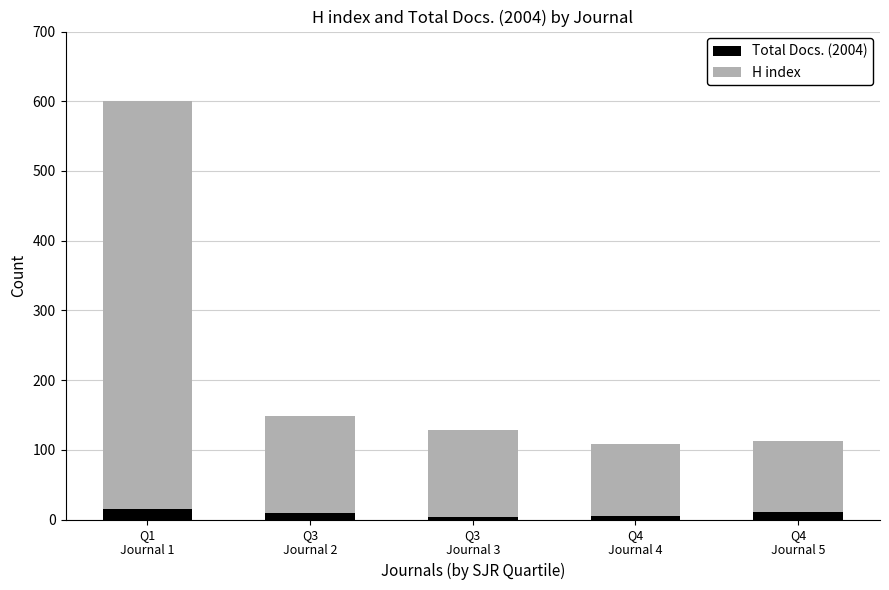

What is the highest value of the Total Docs. (2004) series?

15